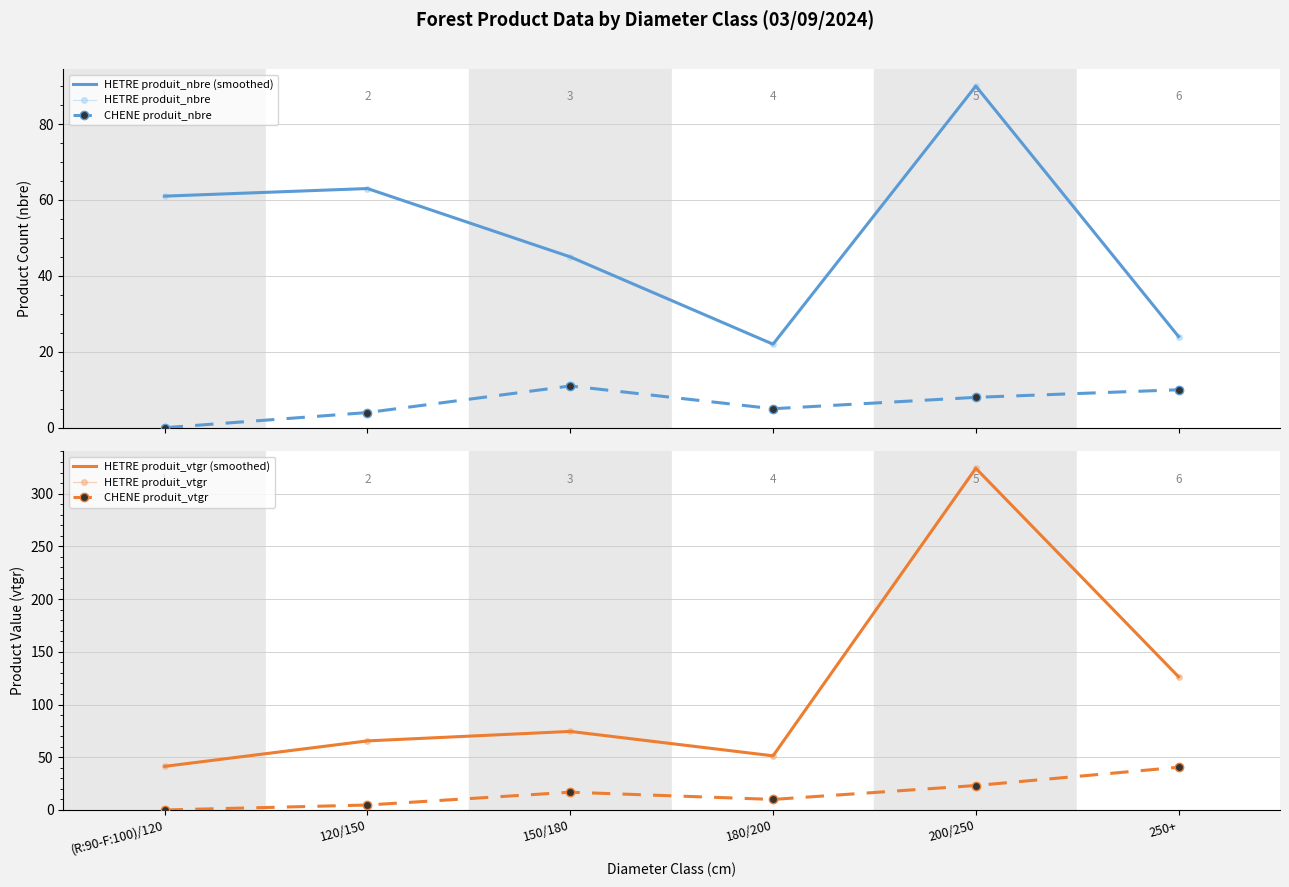

Rank the series at 200/250 from lowest to highest value.

CHENE produit_nbre, CHENE produit_vtgr, HETRE produit_nbre (smoothed), HETRE produit_nbre, HETRE produit_vtgr (smoothed), HETRE produit_vtgr